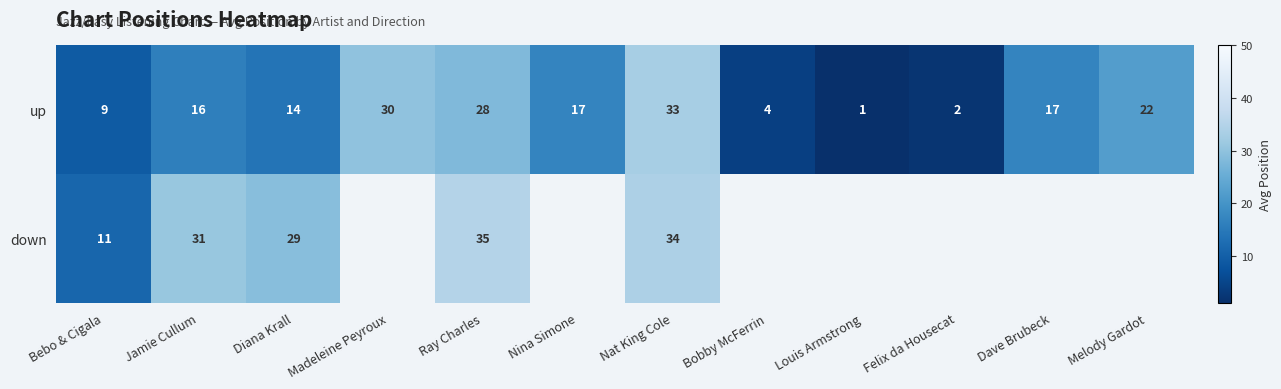

Is it true that up equals 33.0 at Nat King Cole?

True